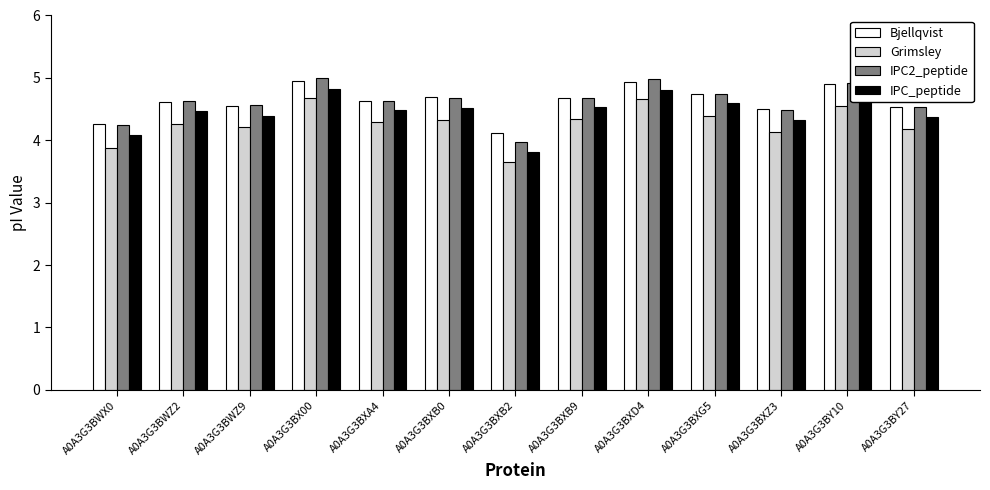

What is the label of the 5th bar from the right?

A0A3G3BXD4